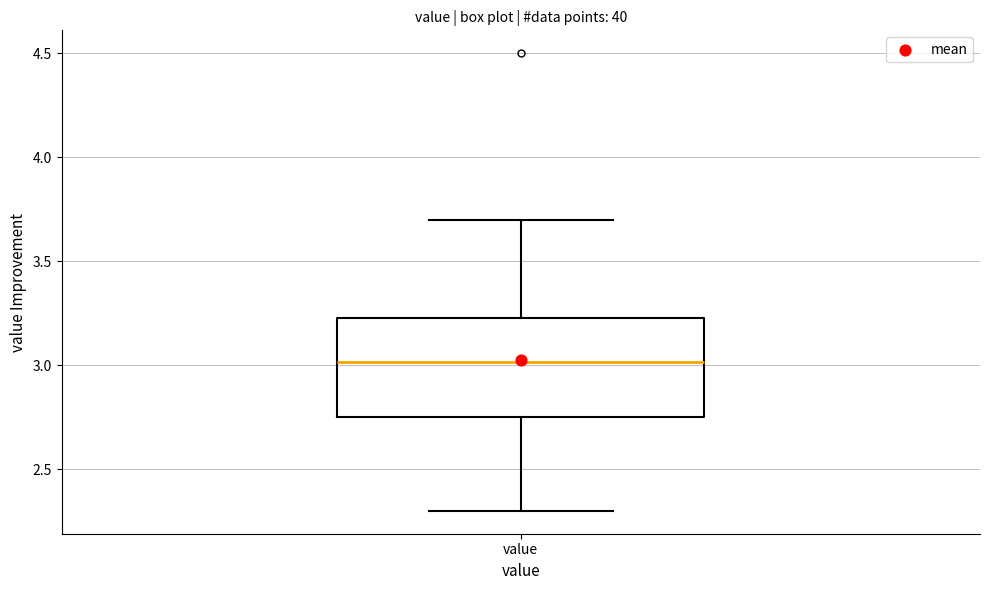

Where is the lower edge of the box for value on the y-axis? The values are not printed on the chart, so give them approximately, as read against the axis.

2.75